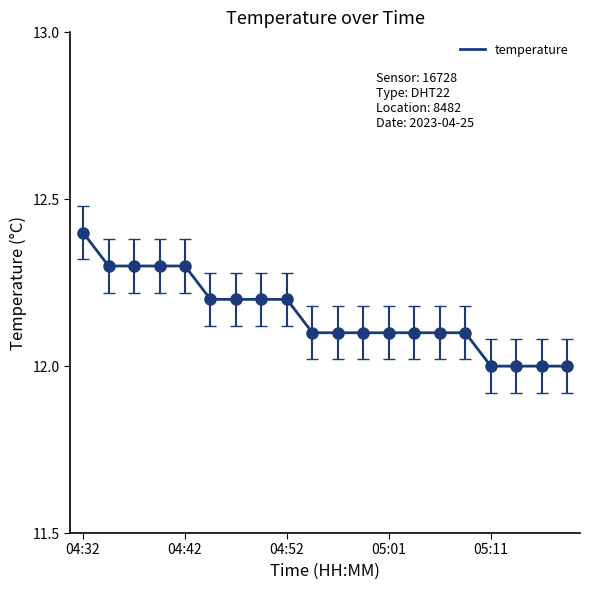

The chart shows a value of 12.2 at 04:49. True or false?

True